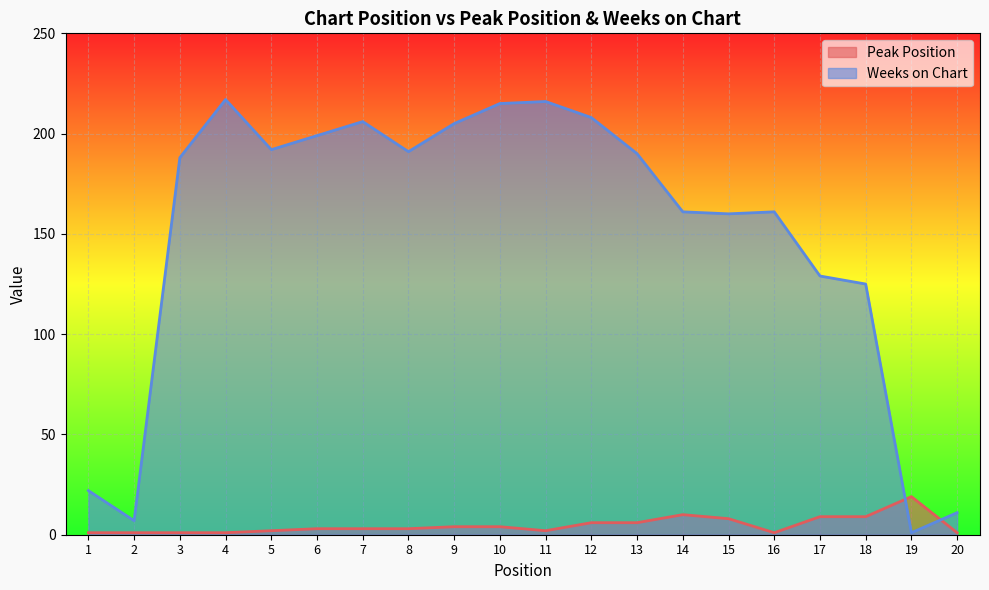

Does the chart display data point markers on the line(s)?

No